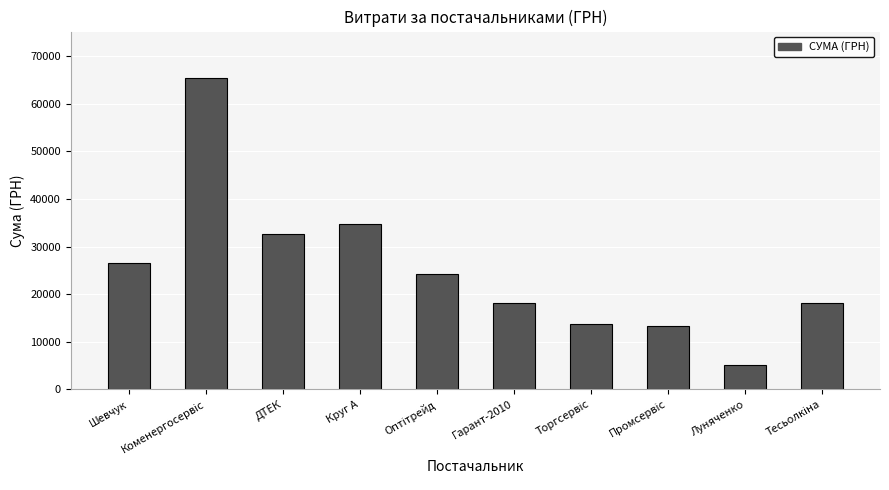

What is the label of the 8th bar from the right?

ДТЕК